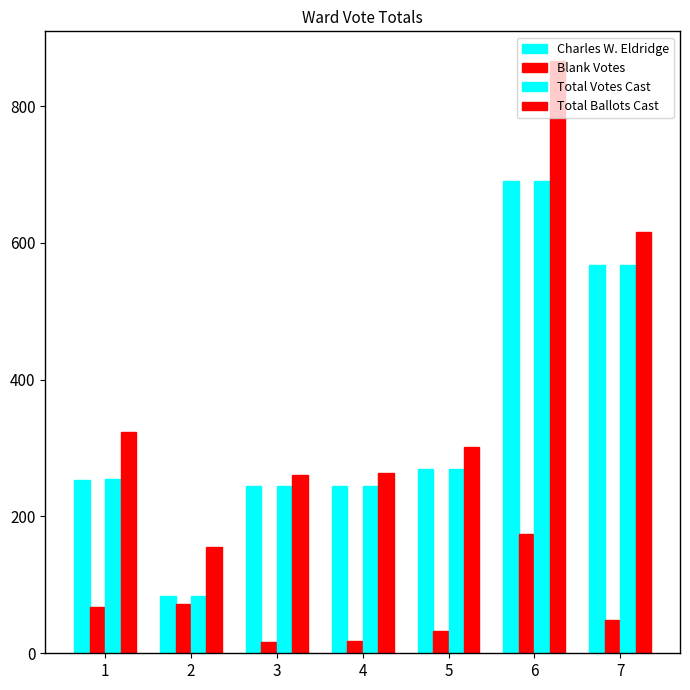

How many distinct data groups are displayed?

4